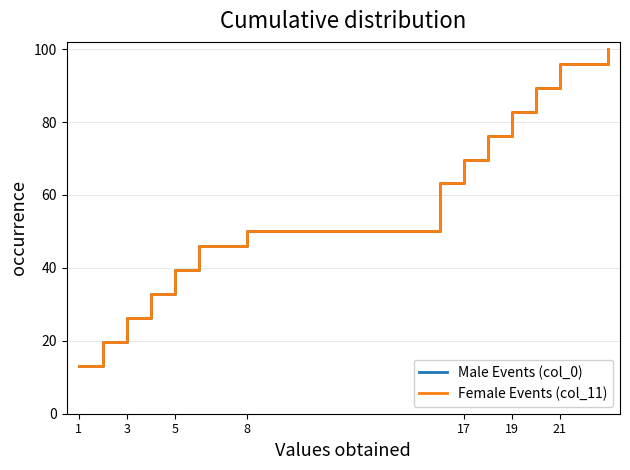

Does the chart display data point markers on the line(s)?

No